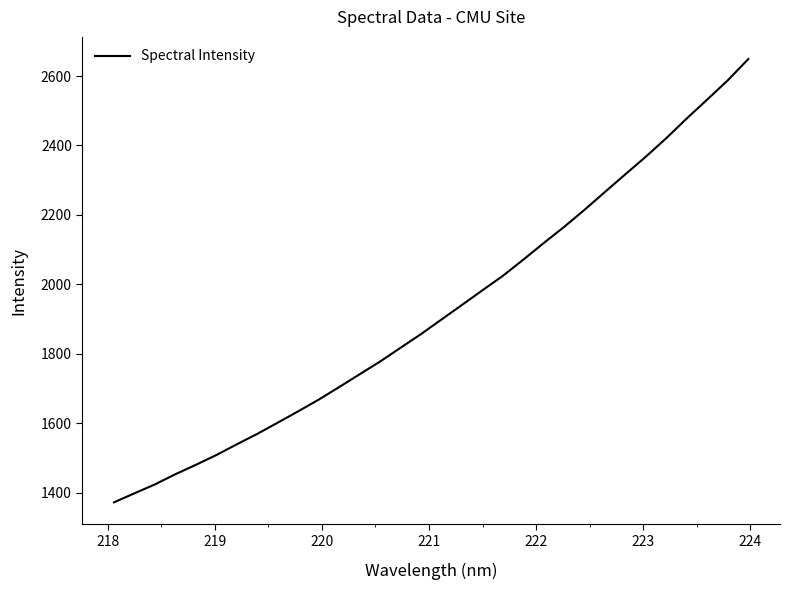

Count the number of data series in this chart.

1